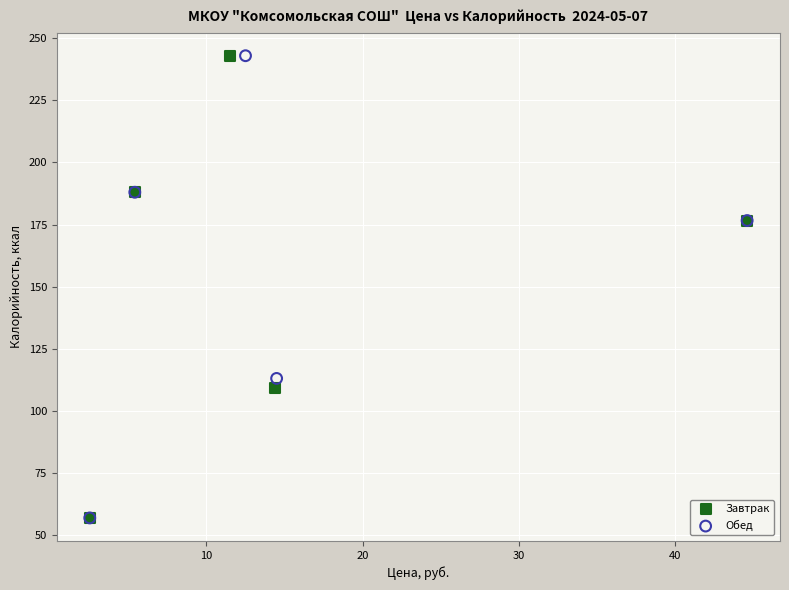

What are all the series names shown in the legend?

Завтрак, Обед